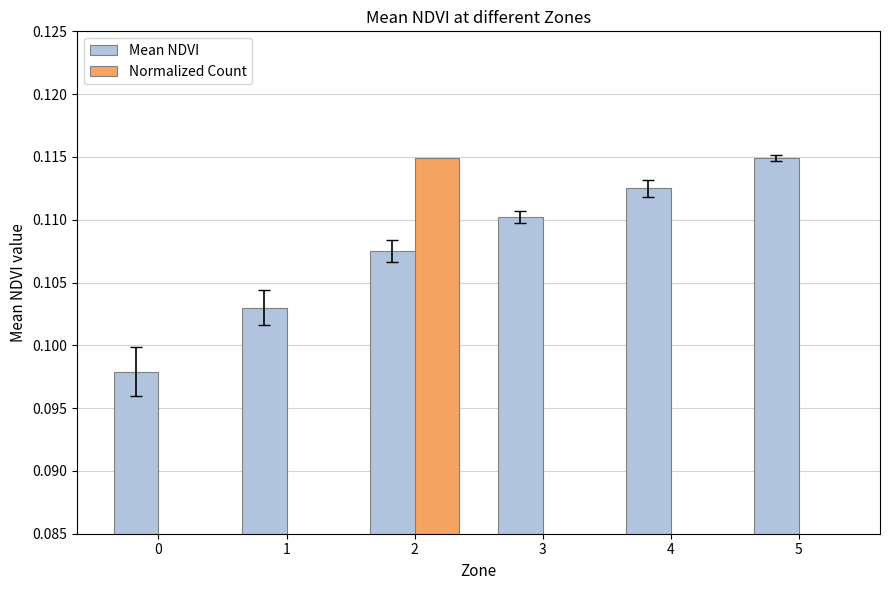

What are all the series names shown in the legend?

Mean NDVI, Normalized Count